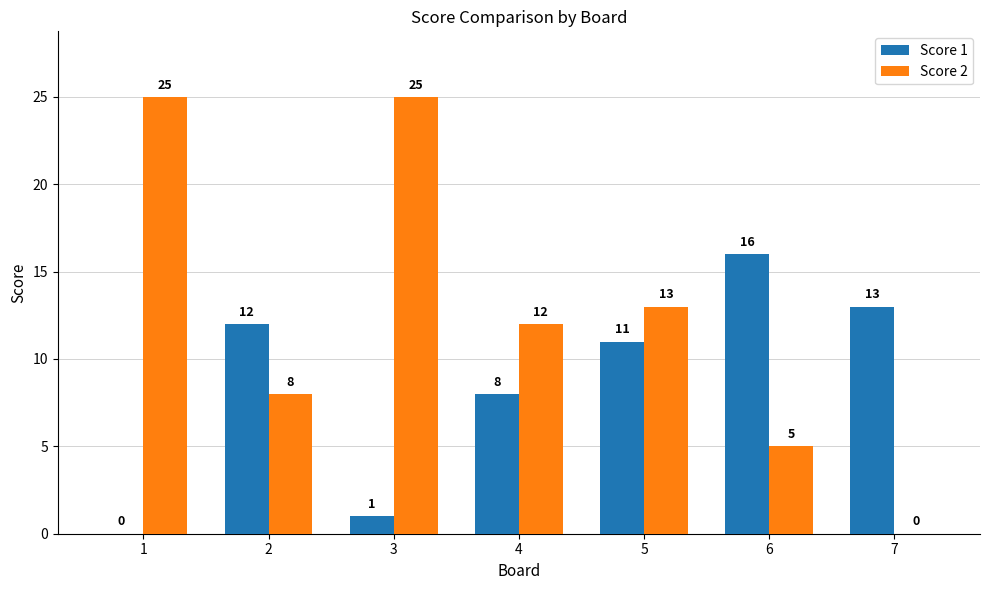

What is the sum of all Score 2 values?

88